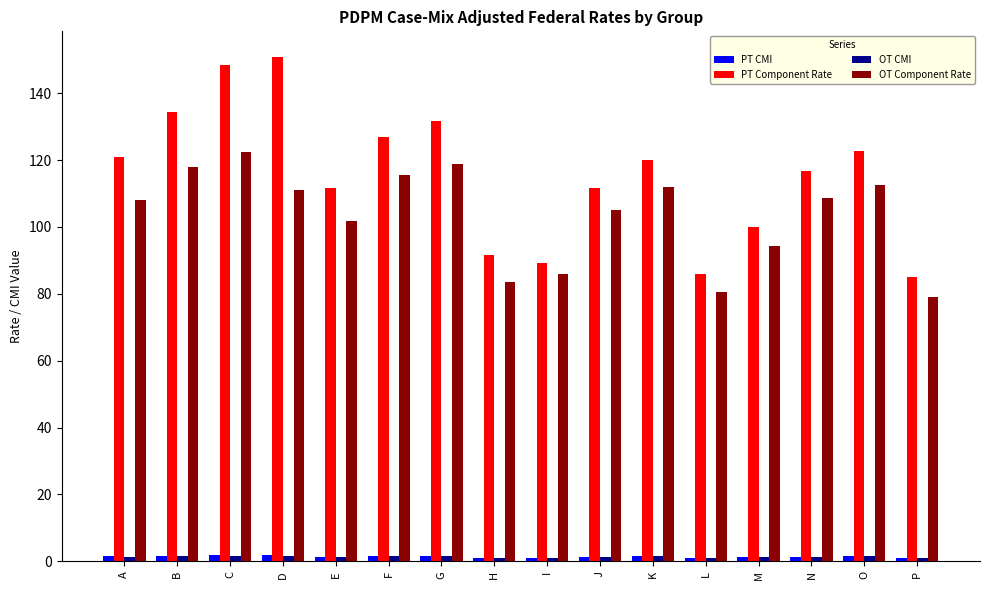

What is the difference between the maximum and minimum values in the PT Component Rate series?

65.9